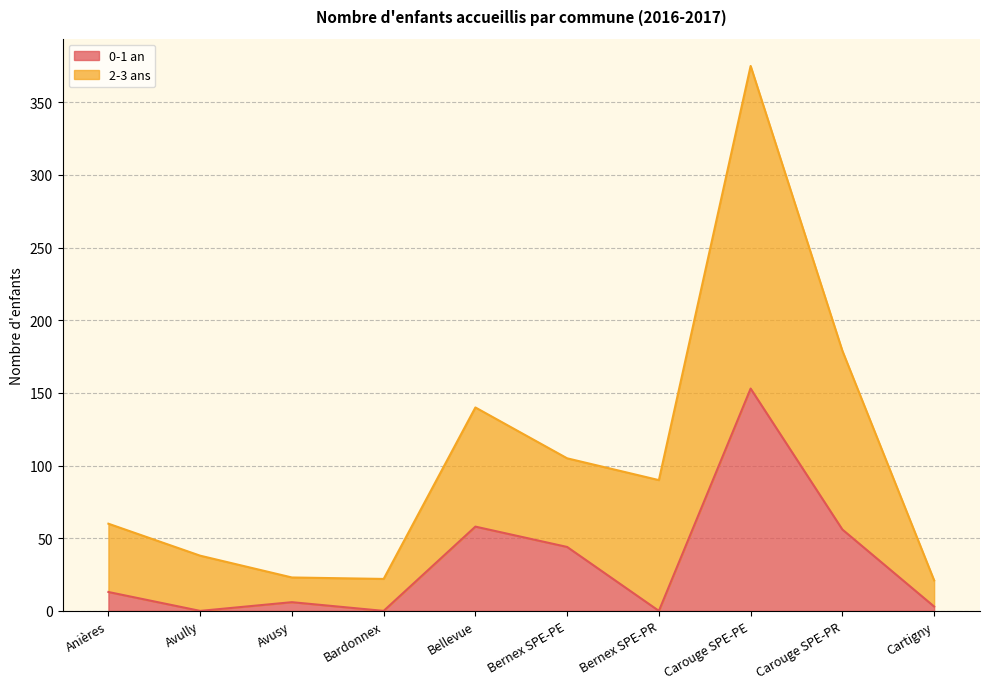

How many lines are shown in the chart?

2